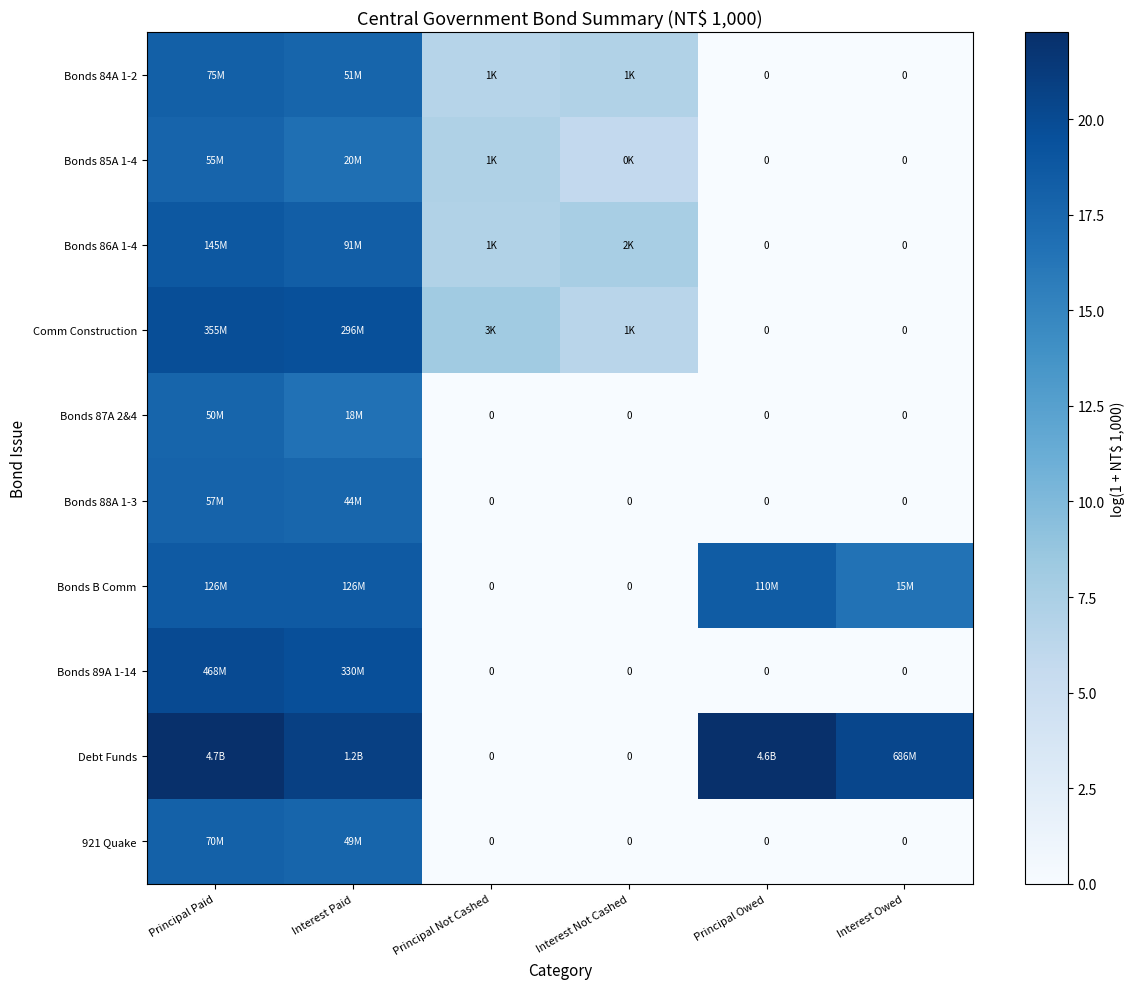

The value of Debt Funds at Interest Owed is 20.3. True or false?

True